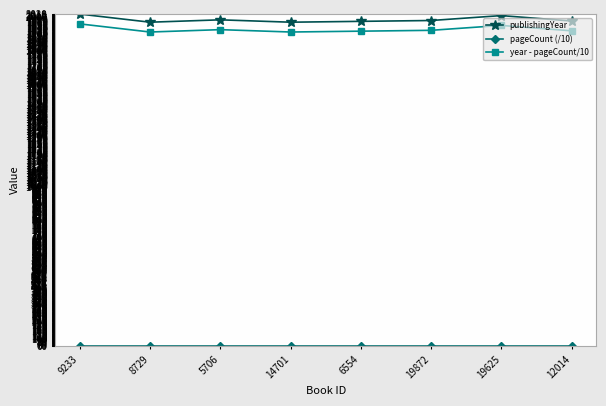

The value of publishingYear at 12014 is 2875. True or false?

False